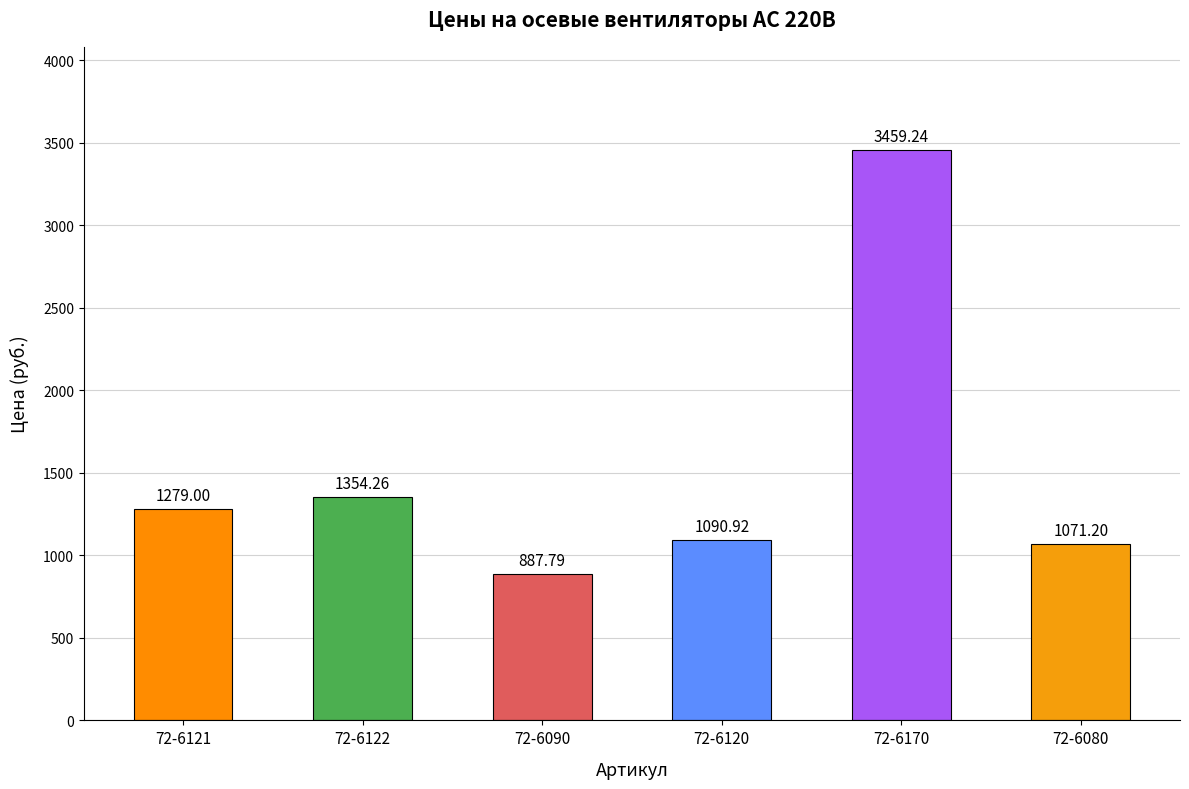

Reading left to right, transcribe all the data shown in this chart.

72-6121=1279.0	72-6122=1354.3	72-6090=887.8	72-6120=1090.9	72-6170=3459.2	72-6080=1071.2